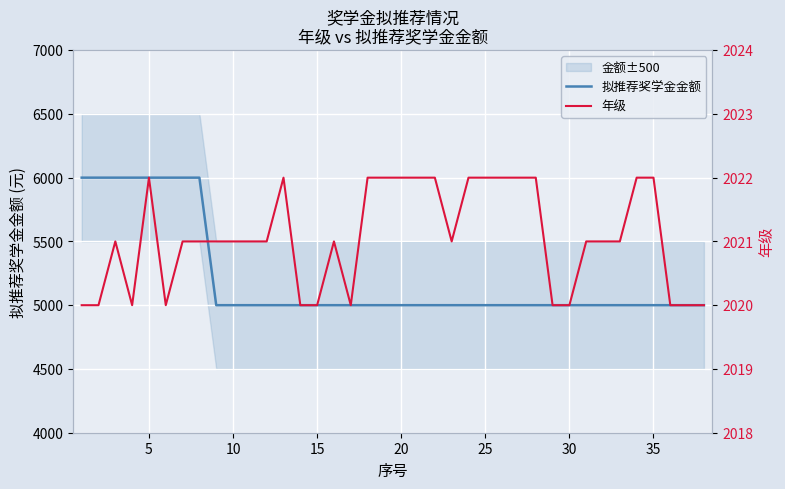

What is the minimum value for 拟推荐奖学金金额?

5000